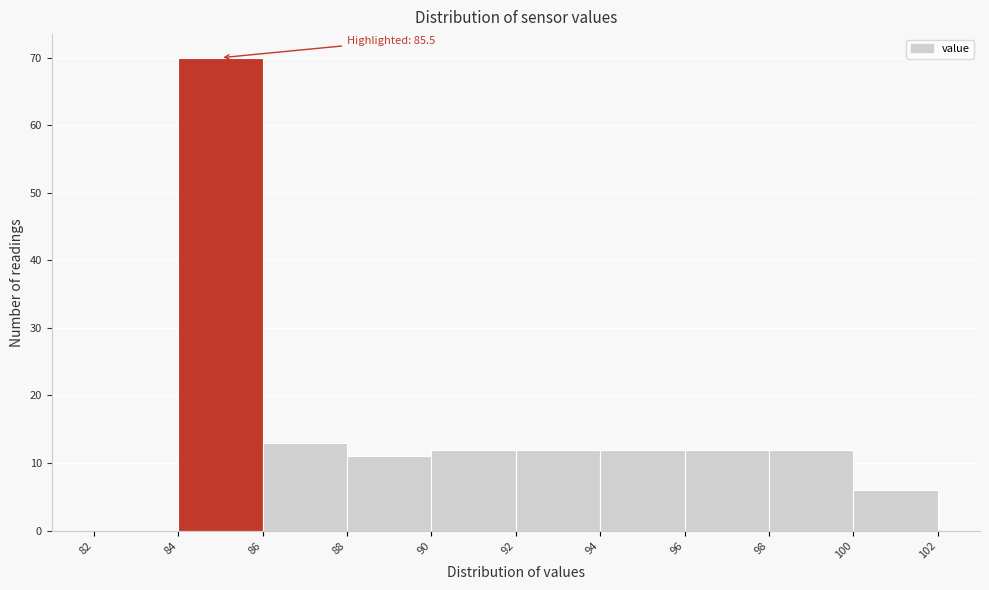

Over which range of the x-axis is the bar tallest?

84 to 86